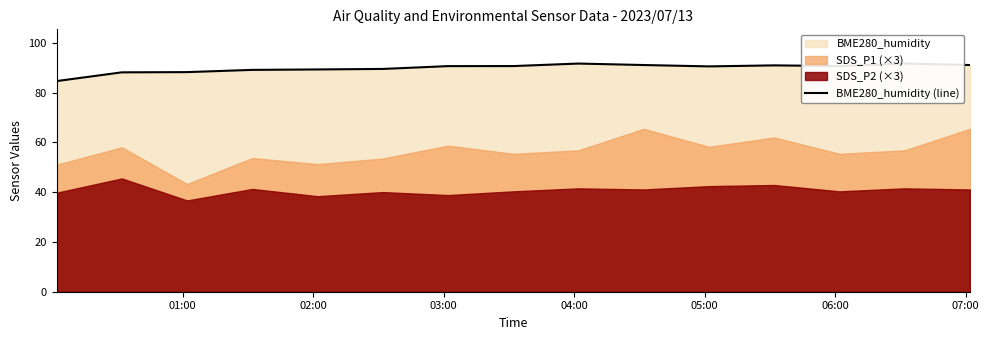

Reading right to left, extract all data points from this chart.

91.1	91.7	90.7	91.0	90.6	91.1	91.7	90.7	90.7	89.6	89.3	89.2	88.3	88.2	84.7